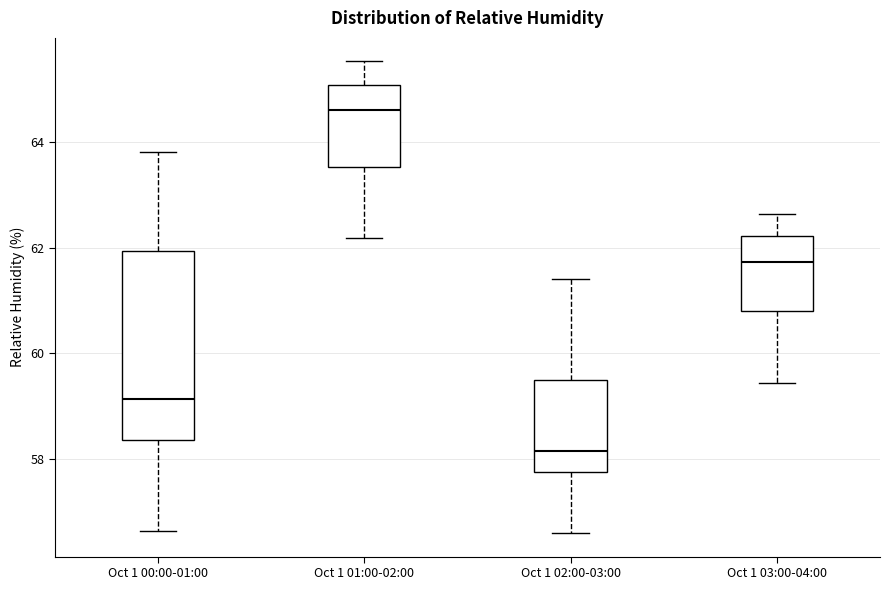

Reading left to right, transcribe this box plot: for each box, give where its median line is, the range the box spans, and where its two whiskers end, as read against the y-axis. The values are not printed on the chart, so give them approximately, as read against the axis.

Oct 1 00:00-01:00: median 59.2, box 58.4 to 62.0, whiskers 56.6 to 63.8
Oct 1 01:00-02:00: median 64.6, box 63.6 to 65.0, whiskers 62.2 to 65.6
Oct 1 02:00-03:00: median 58.2, box 57.8 to 59.4, whiskers 56.6 to 61.4
Oct 1 03:00-04:00: median 61.8, box 60.8 to 62.2, whiskers 59.4 to 62.6